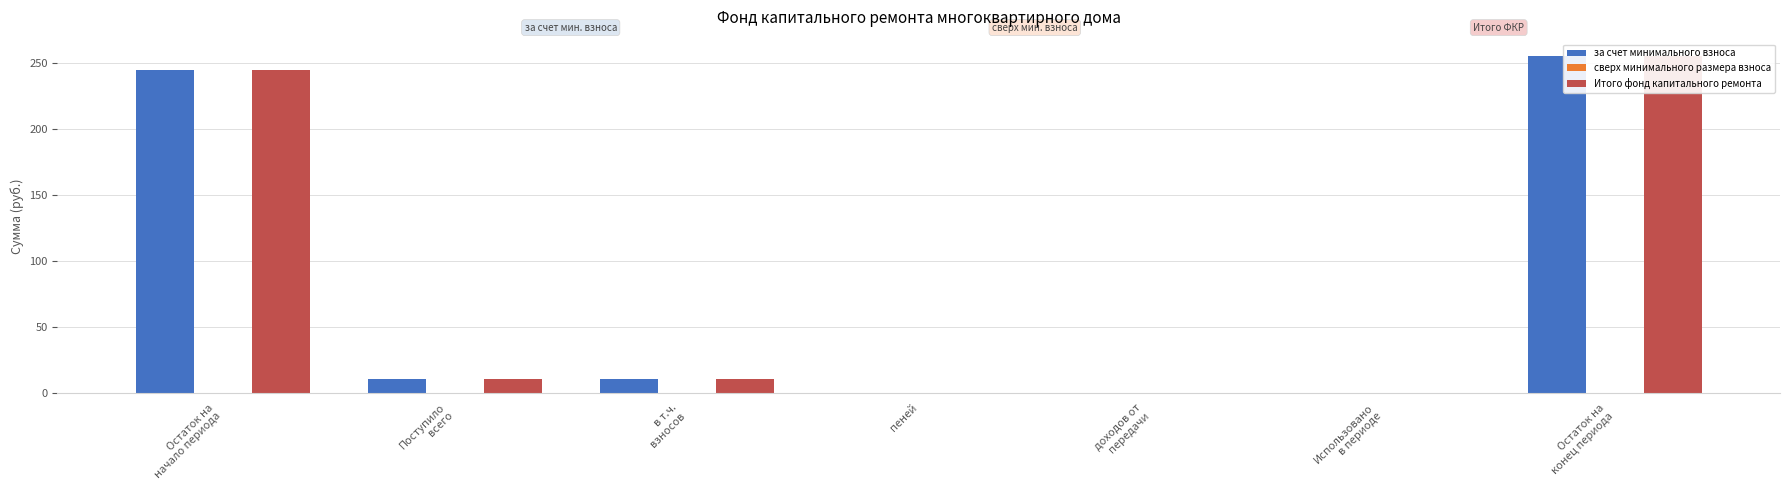

The value of сверх минимального размера взноса at Остаток на
конец периода is 0.0. True or false?

True